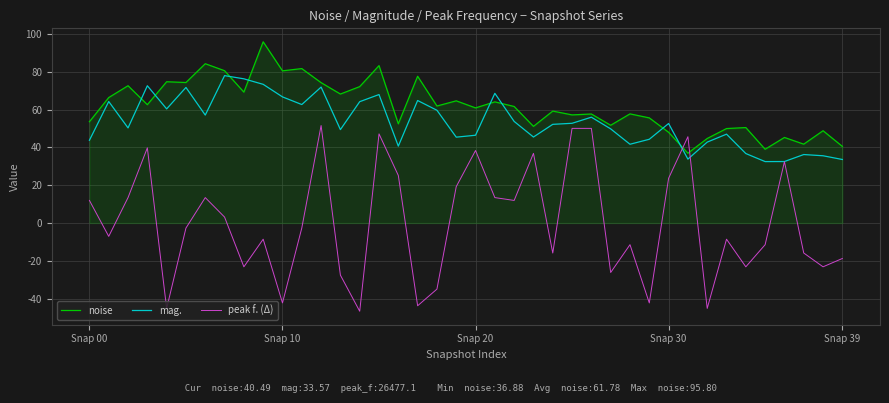

After their last crossing, which series has the higher values: peak f. (Δ) or noise?

noise